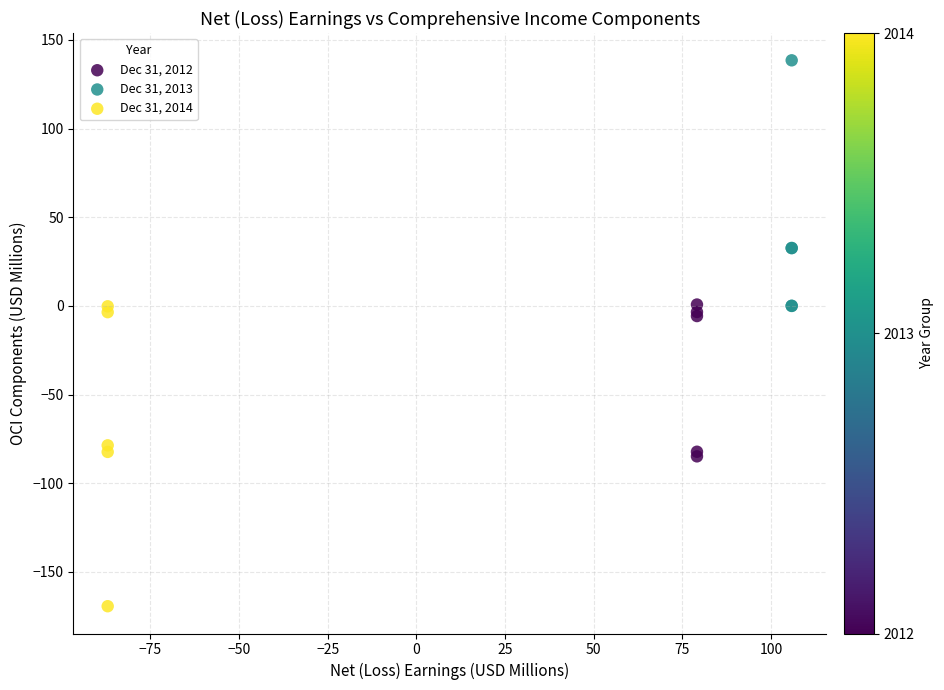

Which series reaches the maximum Y coordinate?

Dec 31, 2013